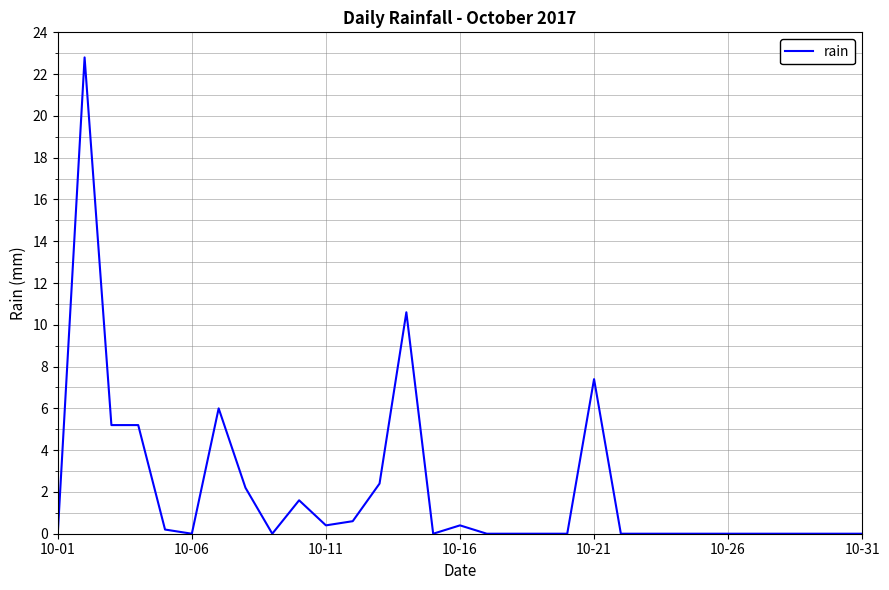

What is the difference between the maximum and minimum values?

22.8